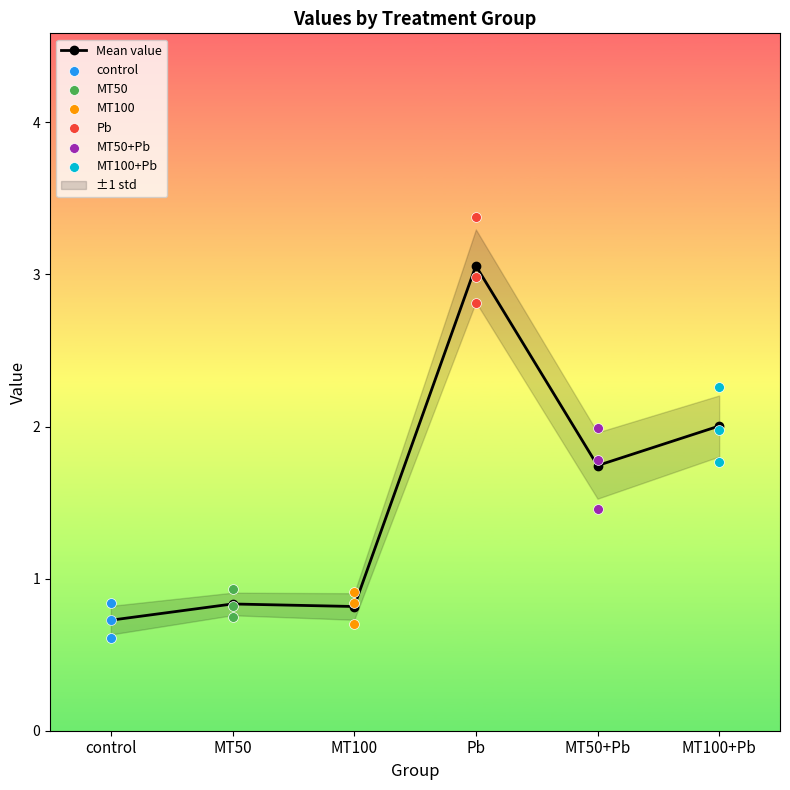

At how many categories does at least one series exceed 1?

3